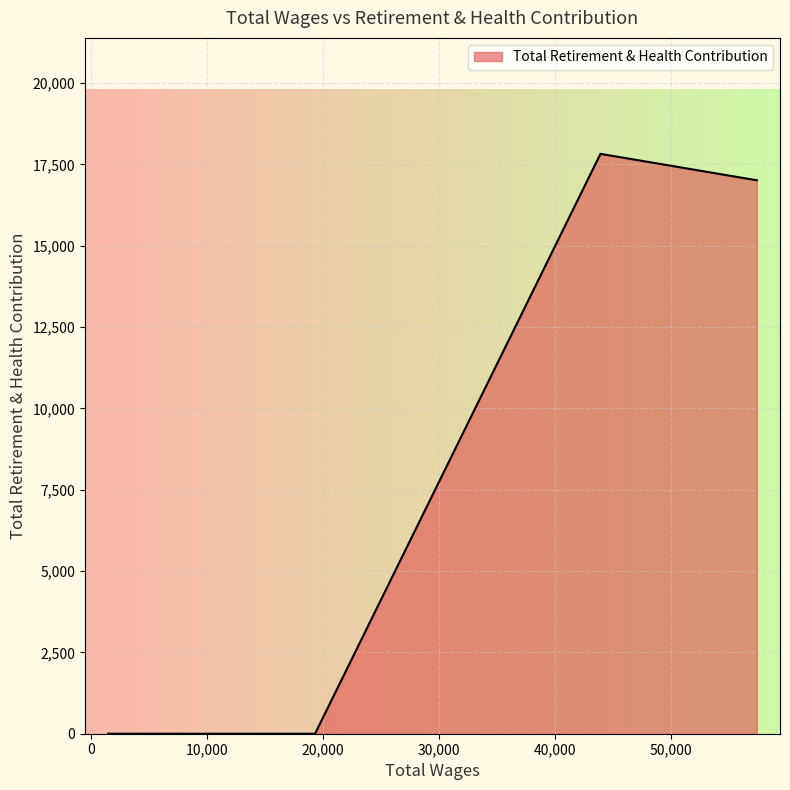

True or false: the data has more than 1 interior local peaks.

False